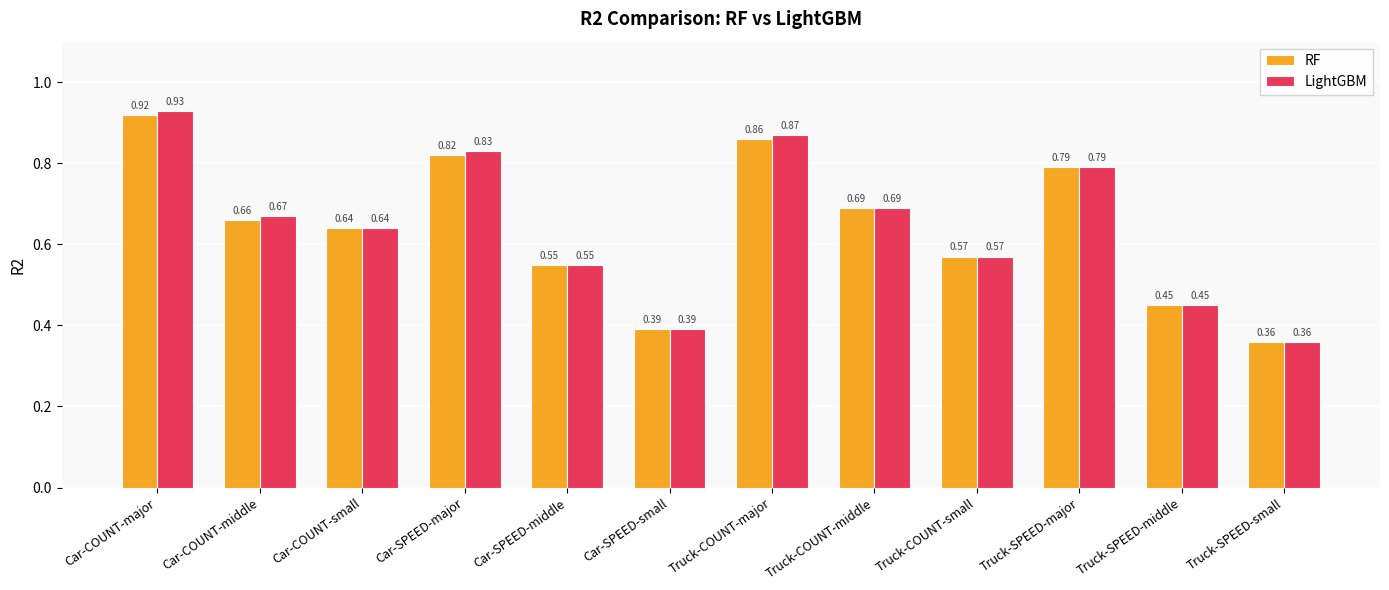

List the labels in order of RF value, smallest first.

Truck-SPEED-small, Car-SPEED-small, Truck-SPEED-middle, Car-SPEED-middle, Truck-COUNT-small, Car-COUNT-small, Car-COUNT-middle, Truck-COUNT-middle, Truck-SPEED-major, Car-SPEED-major, Truck-COUNT-major, Car-COUNT-major